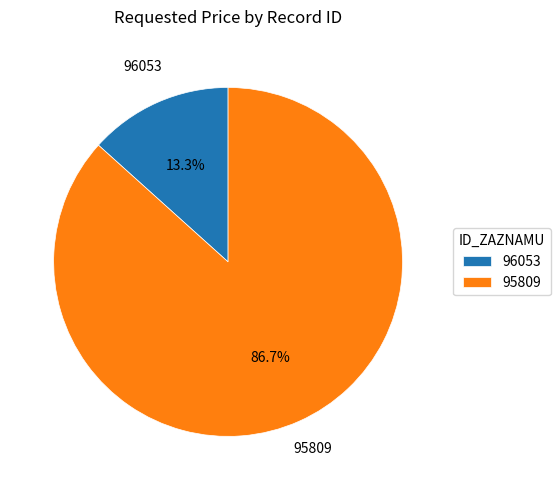

What is the ratio of the value at 95809 to the value at 96053?

6.5